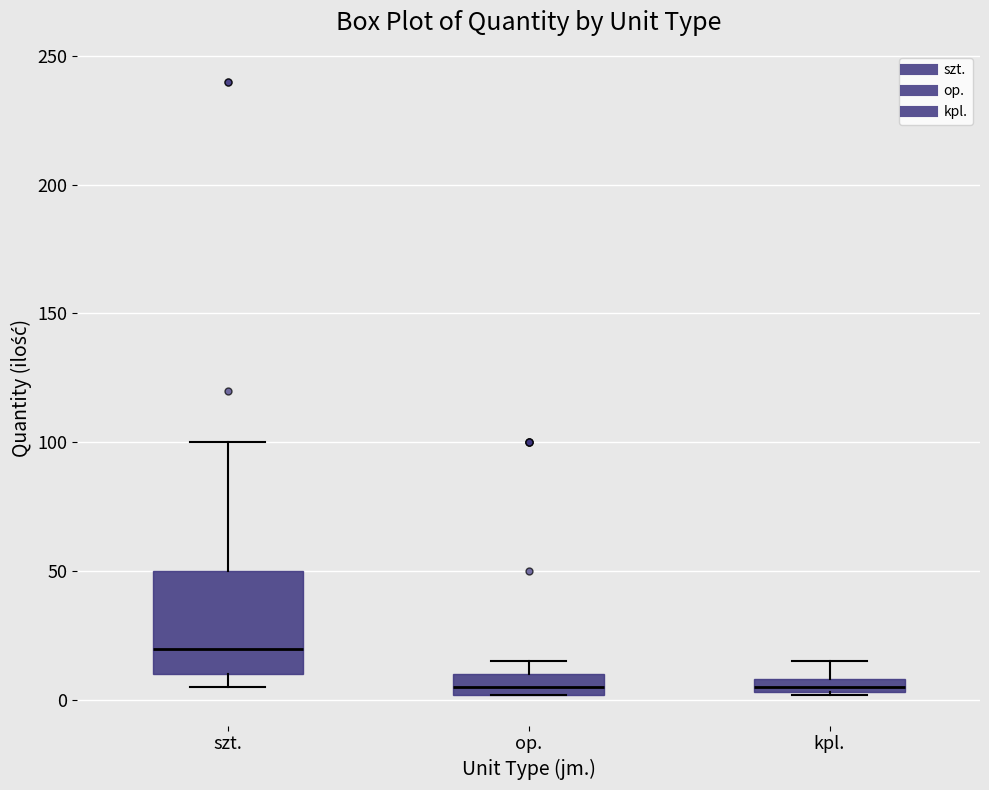

Which box has the highest median line?

szt.